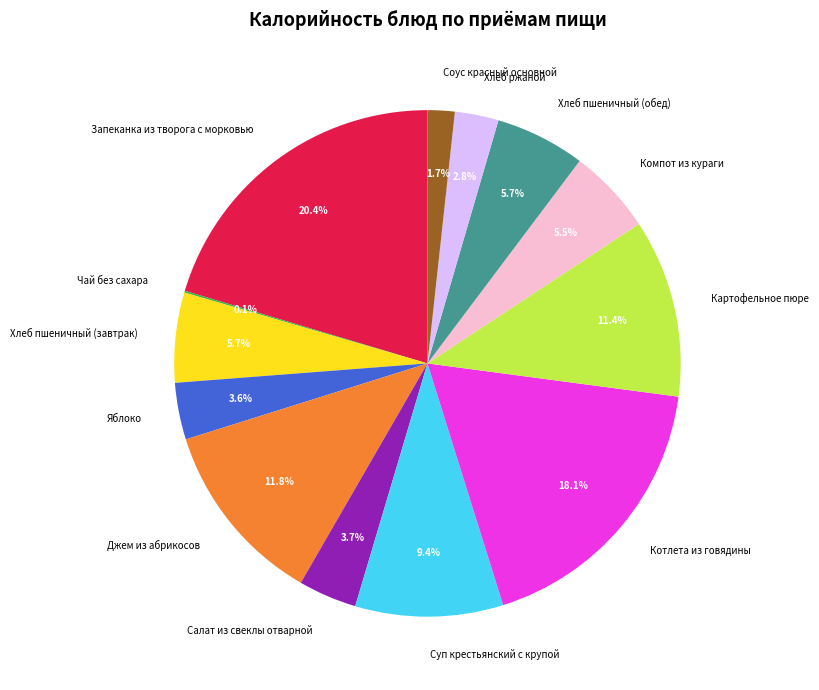

Is the sum of Котлета из говядины and Хлеб пшеничный (завтрак) greater than half?

No